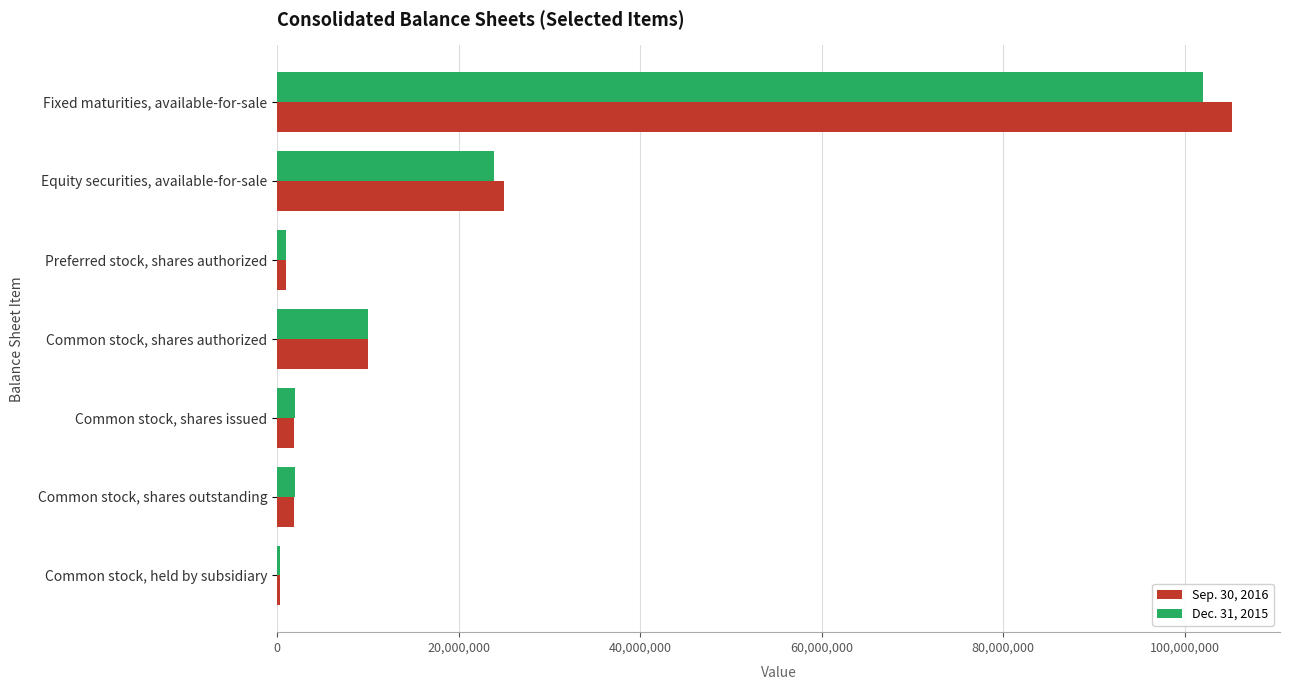

At which category is the sum across all series the highest?

Fixed maturities, available-for-sale